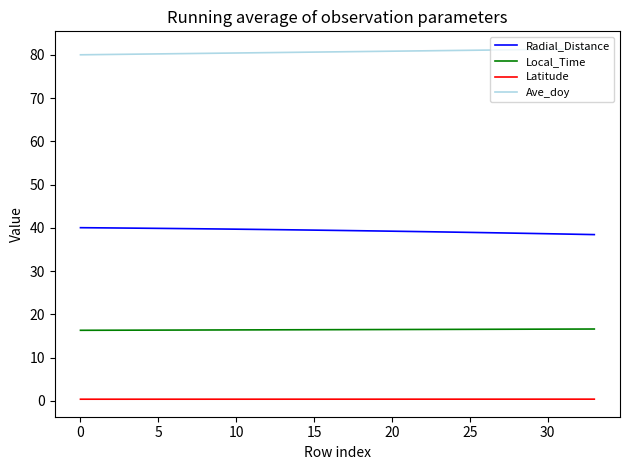

What is the highest value of the Ave_doy series?

81.4